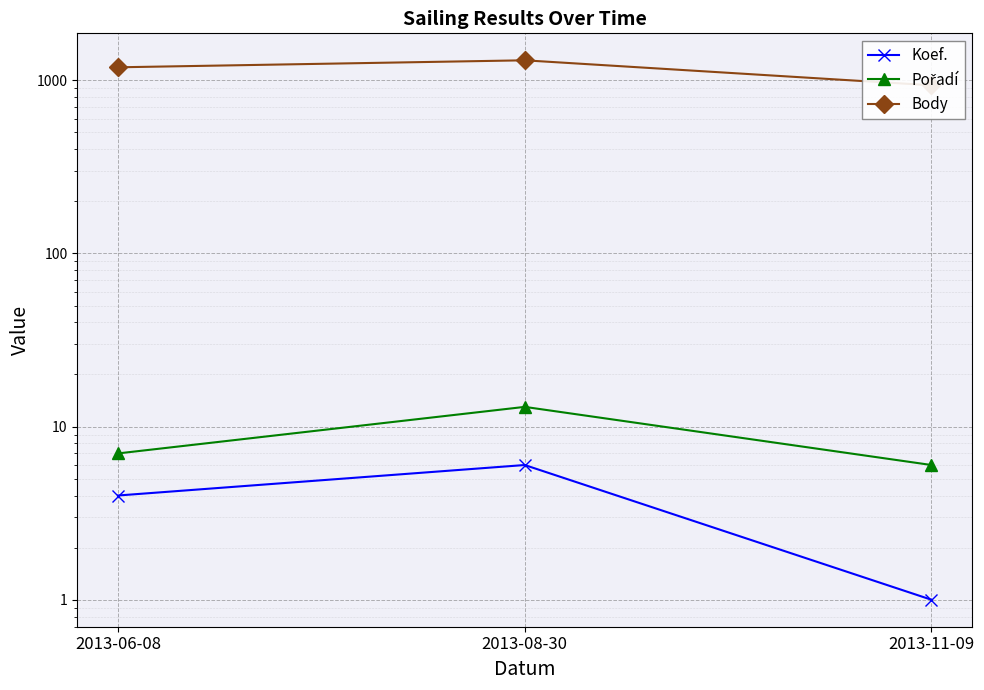

What is the average value of the Body series?

1143